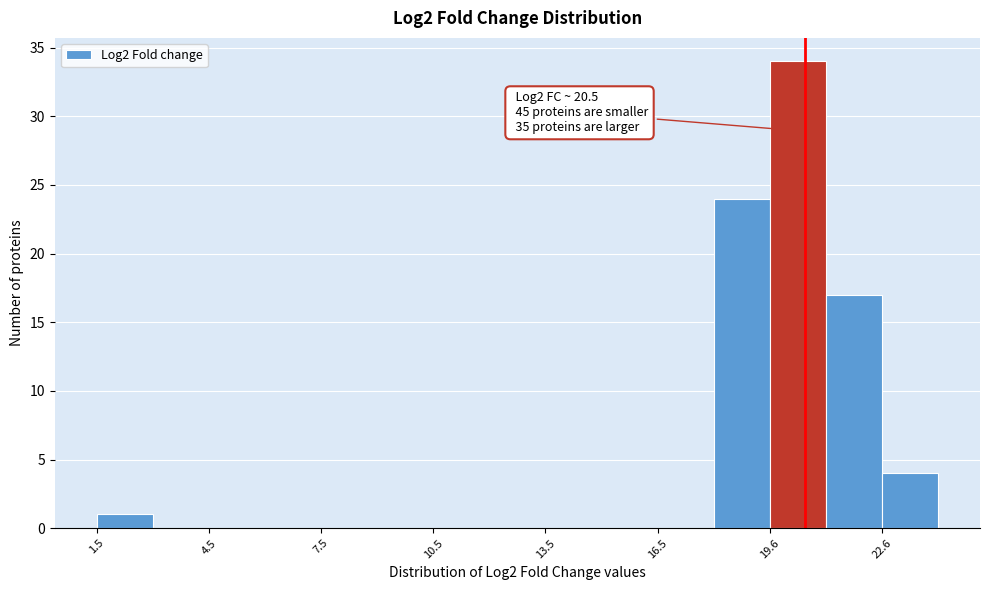

Read against the x-axis, roughly where is the centre of the tallest bar?

20.5